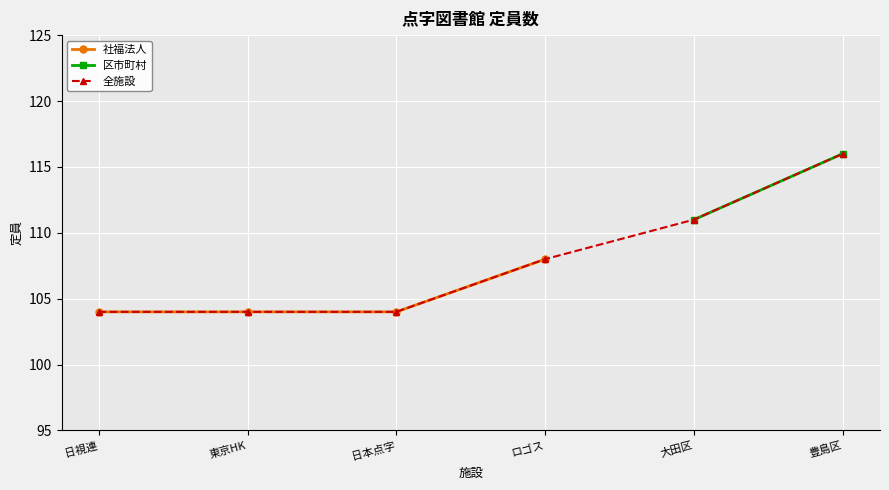

Which series has the largest total across all categories?

全施設